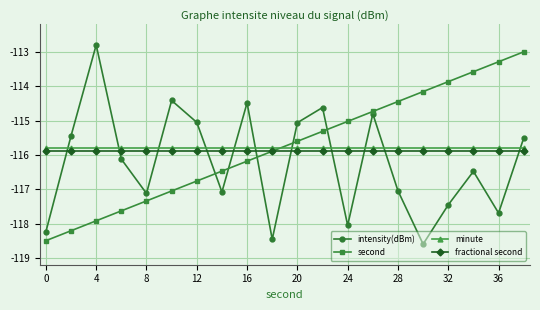

True or false: intensity(dBm) and minute cross at least once.

True